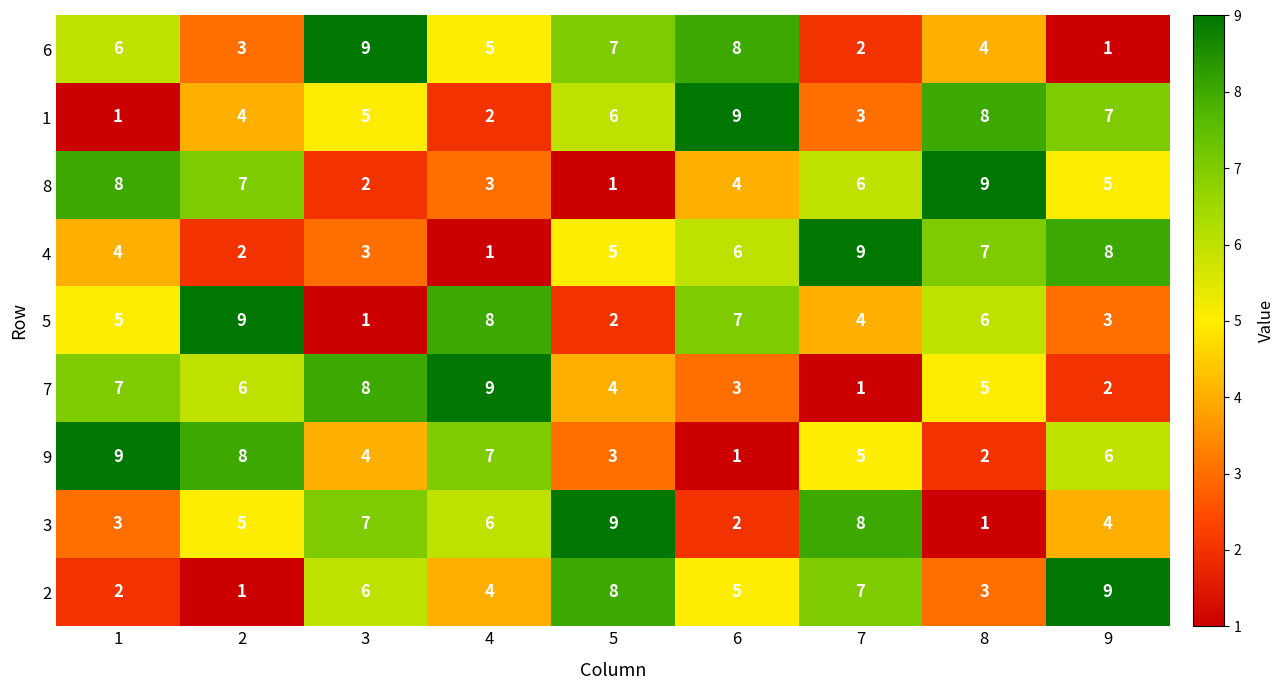

Count the 7 values in the range 3 to 7.

5